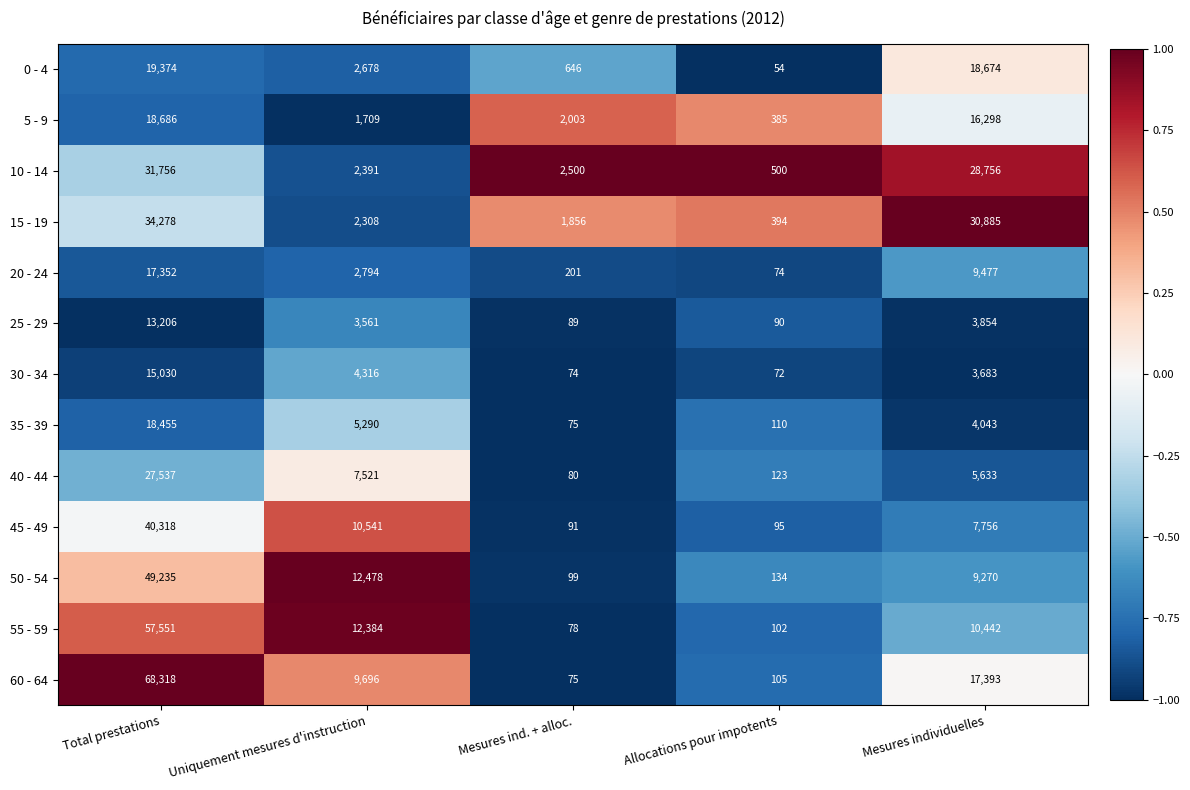

What is the total value across all series at Allocations pour impotents?

2238